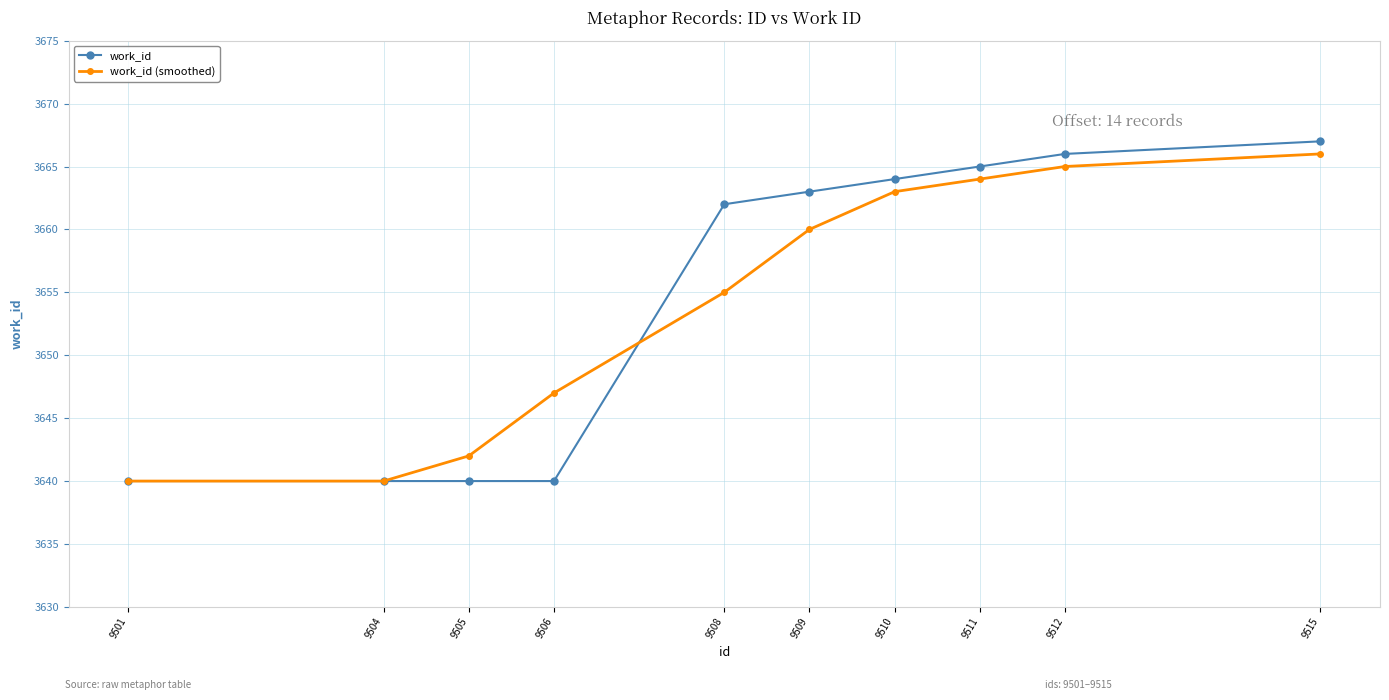

At which label is work_id closest to 3653?

9508